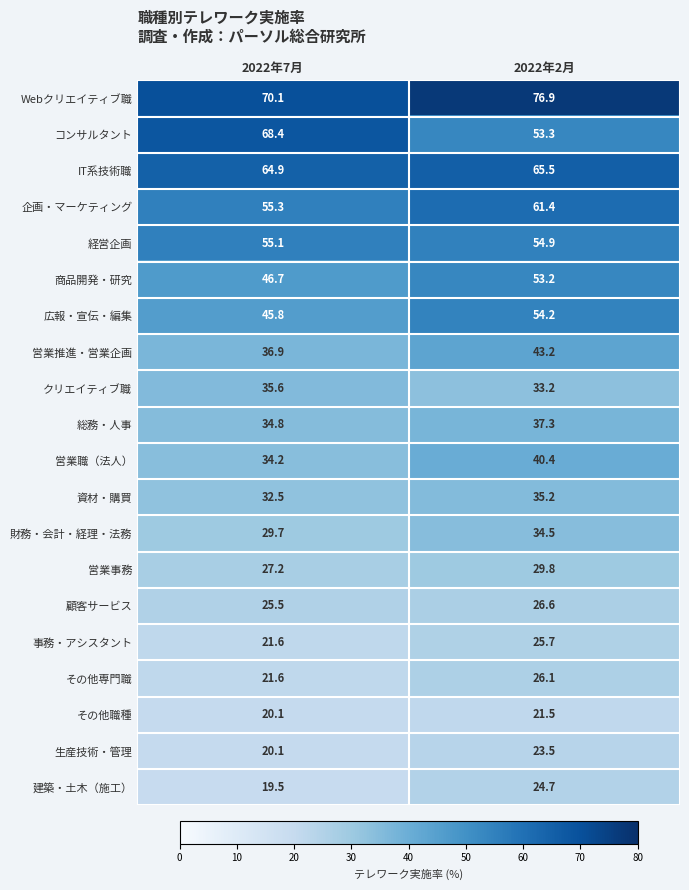

What is the difference between the その他専門職 values at 2022年7月 and 2022年2月?

4.5